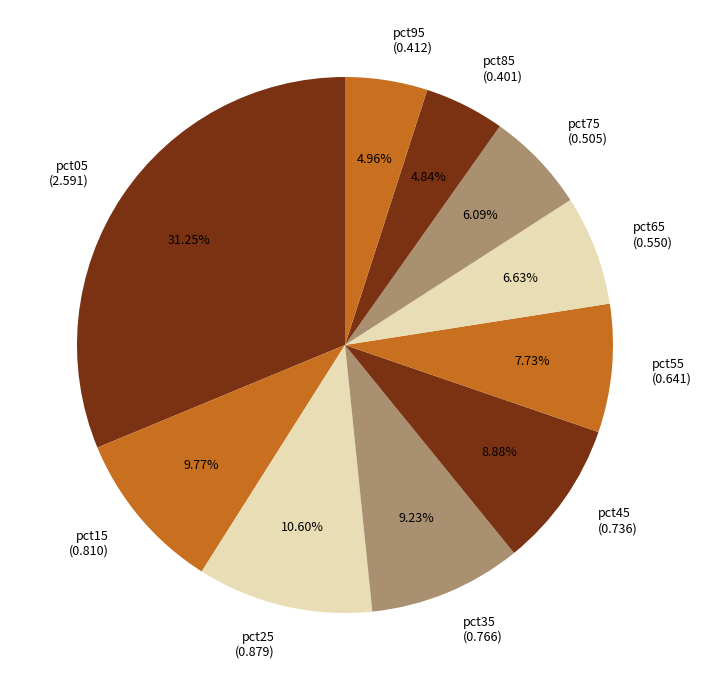

Combined, do pct95 and pct75 account for over 50%?

No